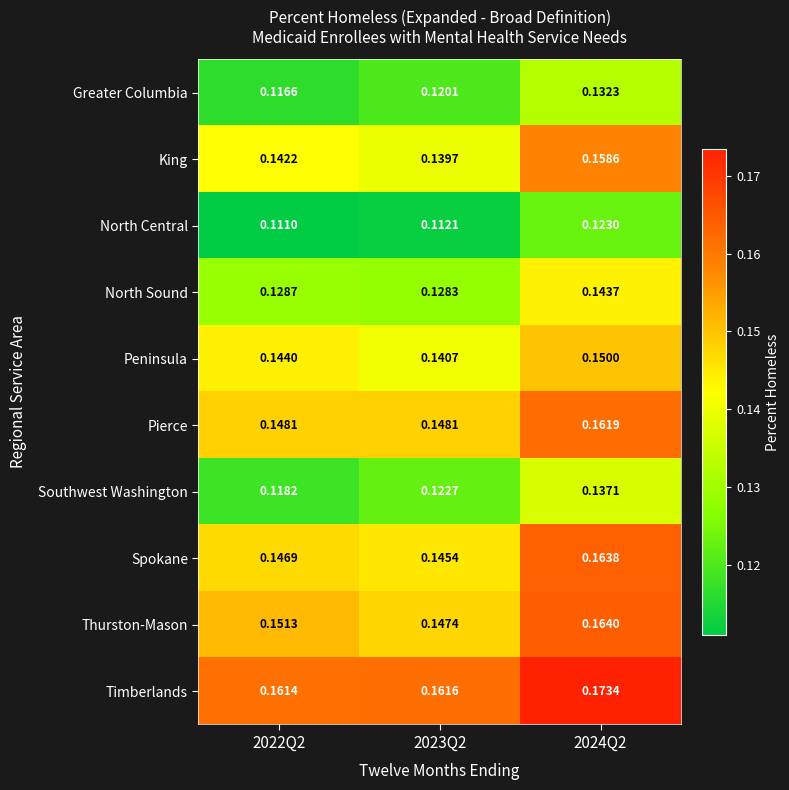

Which series changed the most between 2023Q2 and 2024Q2?

King